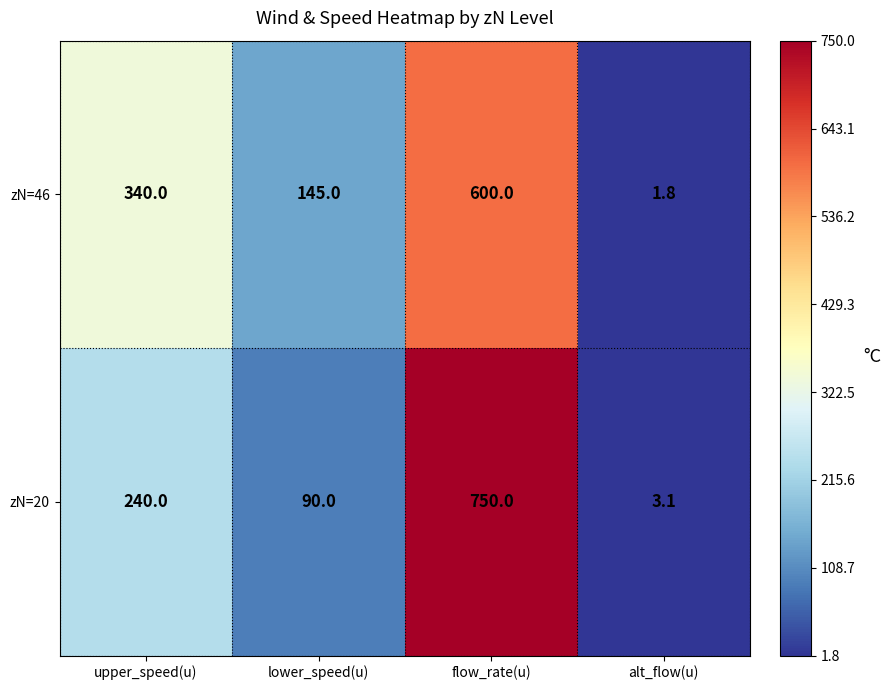

Between upper_speed(u) and flow_rate(u), which series saw the biggest shift?

zN=20